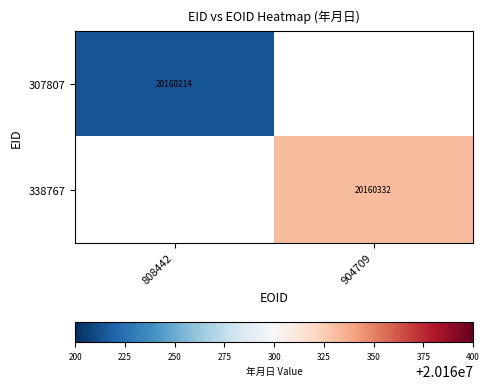

True or false: 307807 has a value of 7682972 at 808442.

False